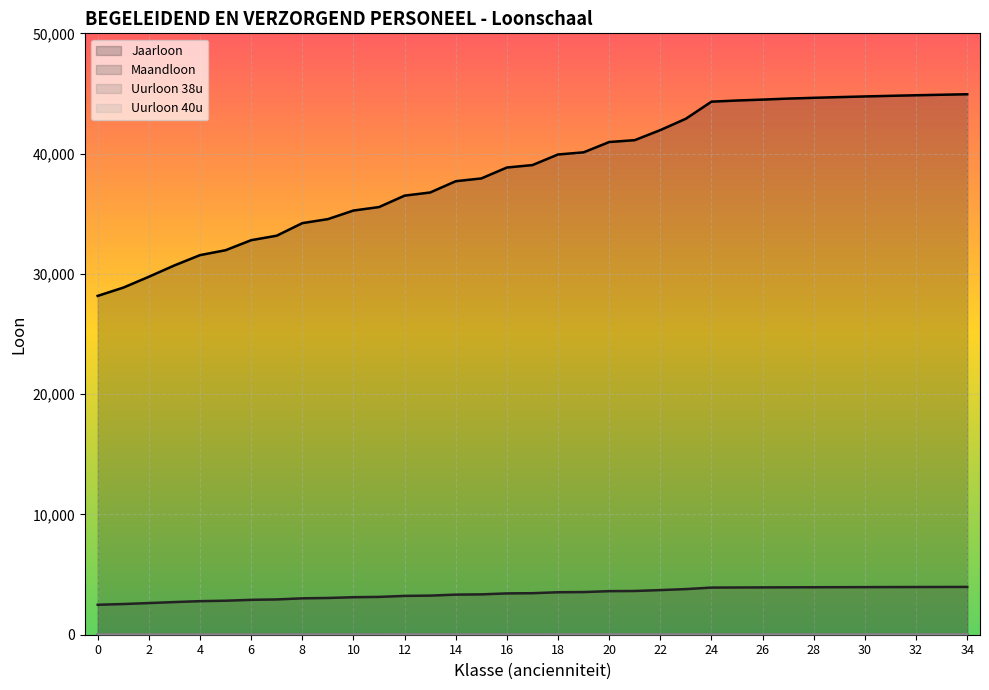

What is the difference between the second highest and minimum values in the Jaarloon series?

16724.0